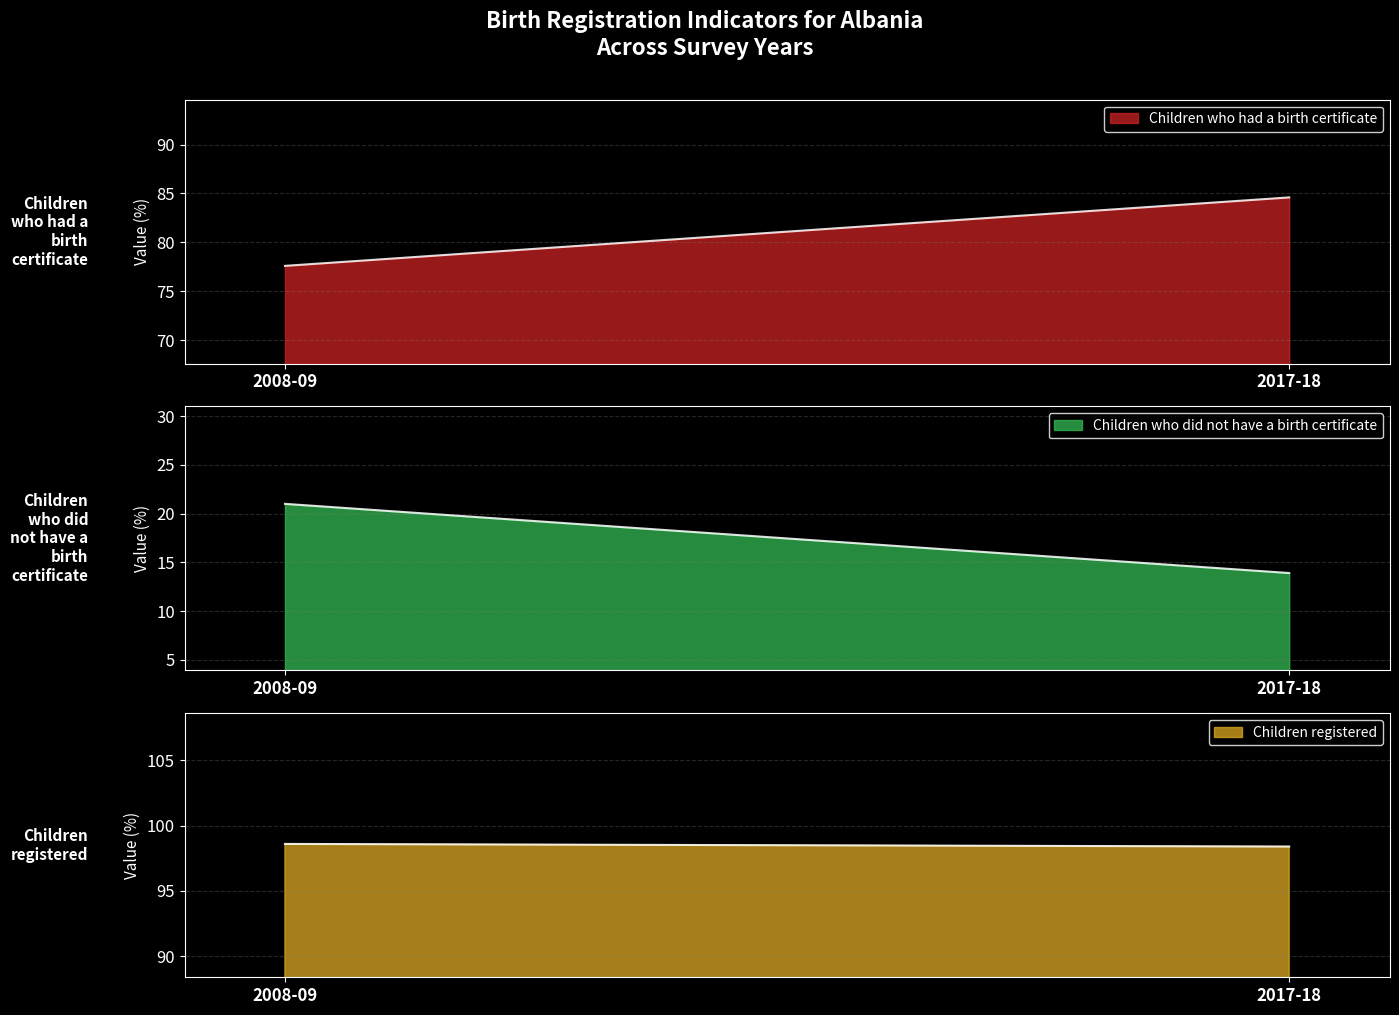

The Children who had a birth certificate series shows 77.6 at 2008-09. True or false?

True